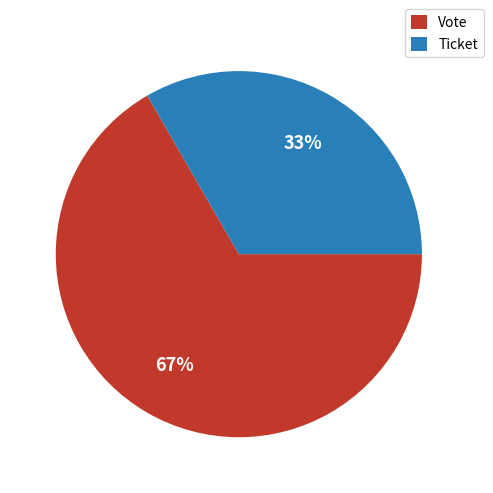

True or false: Ticket accounts for 1% of the total.

False